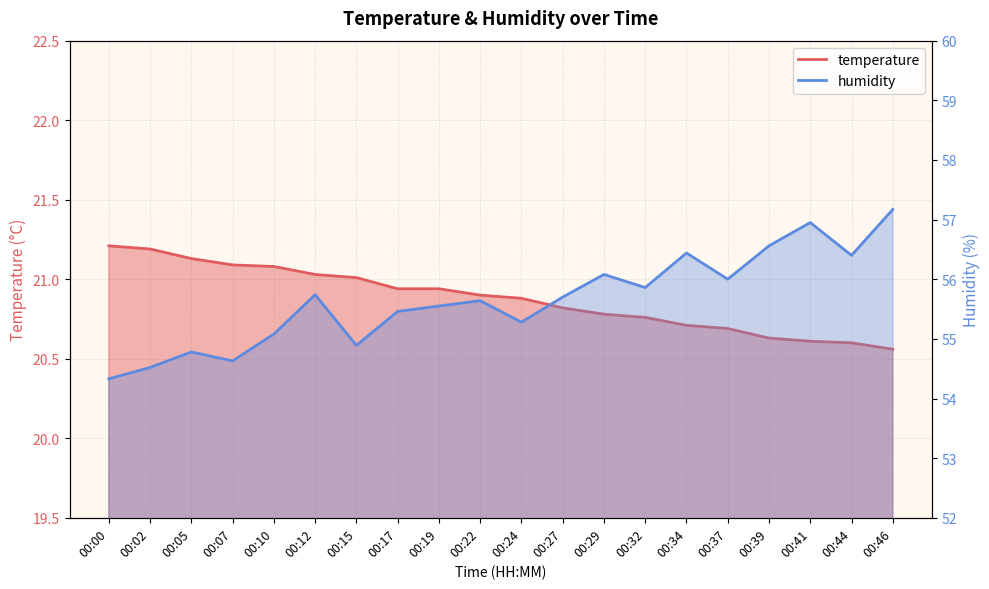

What is the difference between the maximum and minimum values in the temperature series?

0.7